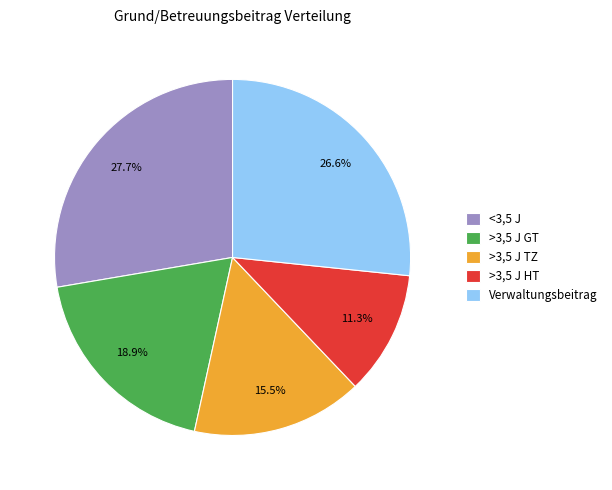

Combined, what portion of the pie is <3,5 J and >3,5 J GT?

46.6%